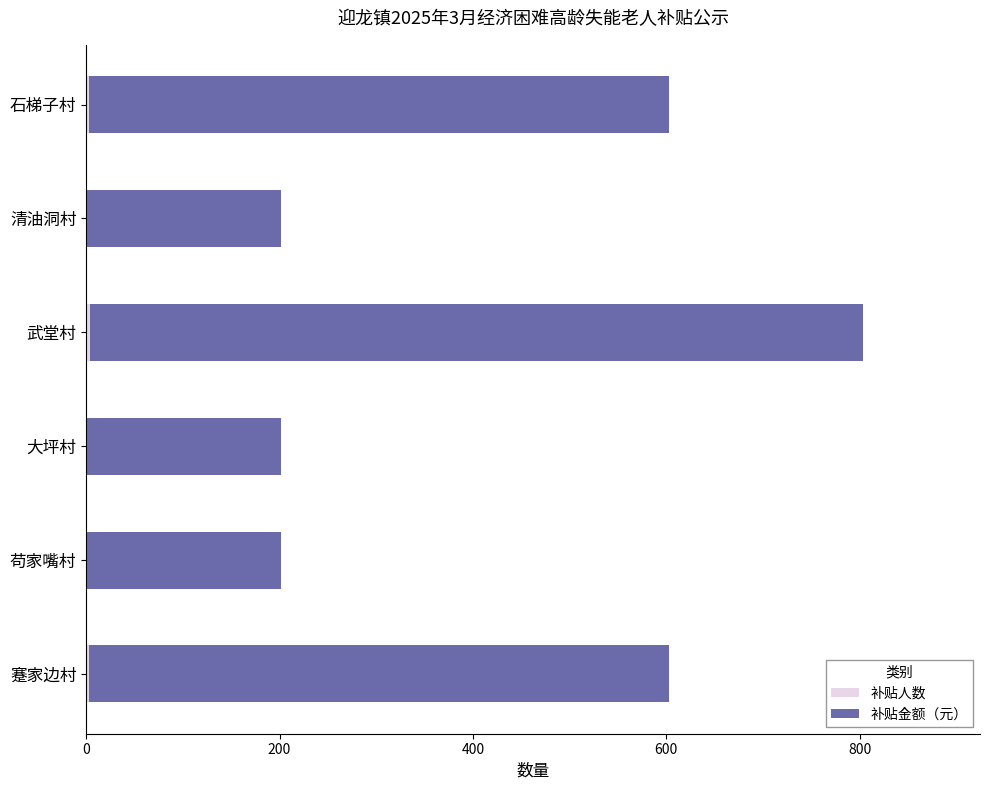

At which category is the sum across all series the highest?

武堂村